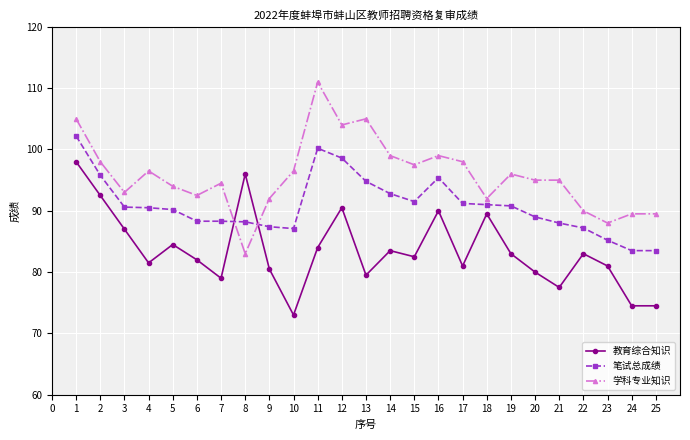

True or false: 教育综合知识 has more than 1 points higher than both neighbors.

True